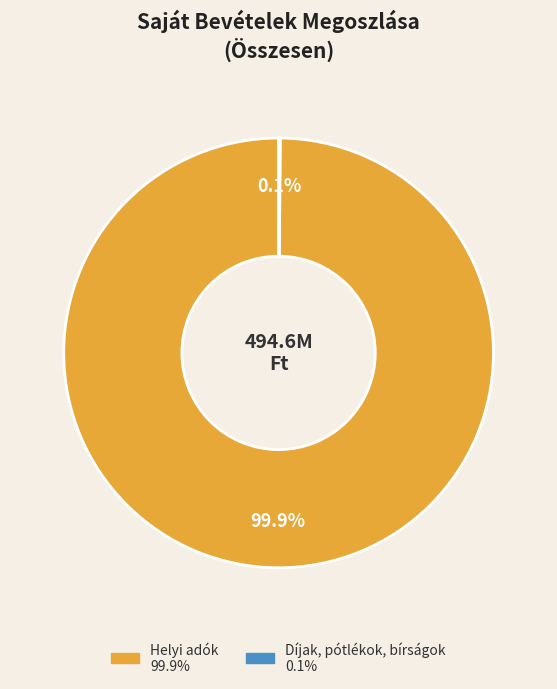

Does Helyi adók represent more than half of the total?

Yes